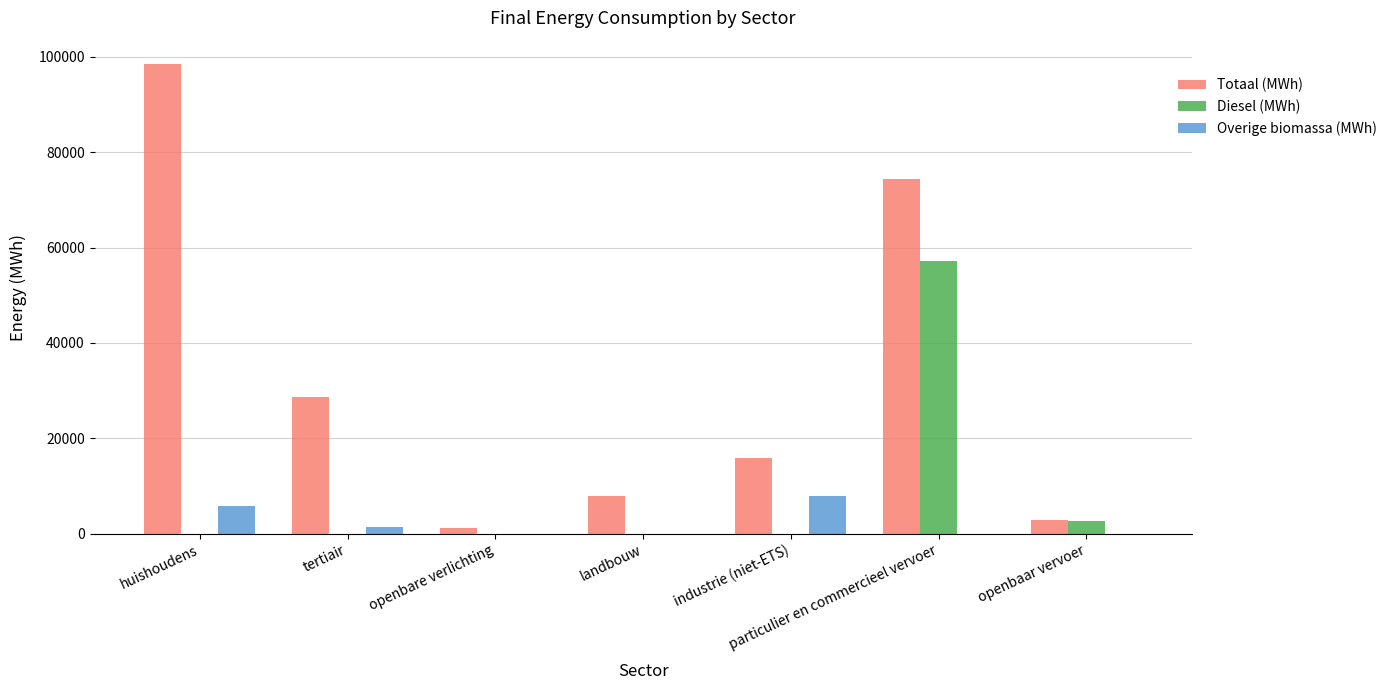

Reading left to right, extract all data points from this chart.

Totaal (MWh): huishoudens=98451.0	tertiair=28616.7	openbare verlichting=1137.5	landbouw=7848.3	industrie (niet-ETS)=15795.2	particulier en commercieel vervoer=74443.4	openbaar vervoer=2820.7
Diesel (MWh): huishoudens=0.0	tertiair=0.0	openbare verlichting=0.0	landbouw=0.0	industrie (niet-ETS)=0.0	particulier en commercieel vervoer=57159.3	openbaar vervoer=2669.1
Overige biomassa (MWh): huishoudens=5783.4	tertiair=1309.0	openbare verlichting=0.0	landbouw=0.0	industrie (niet-ETS)=7800.9	particulier en commercieel vervoer=0.0	openbaar vervoer=0.0